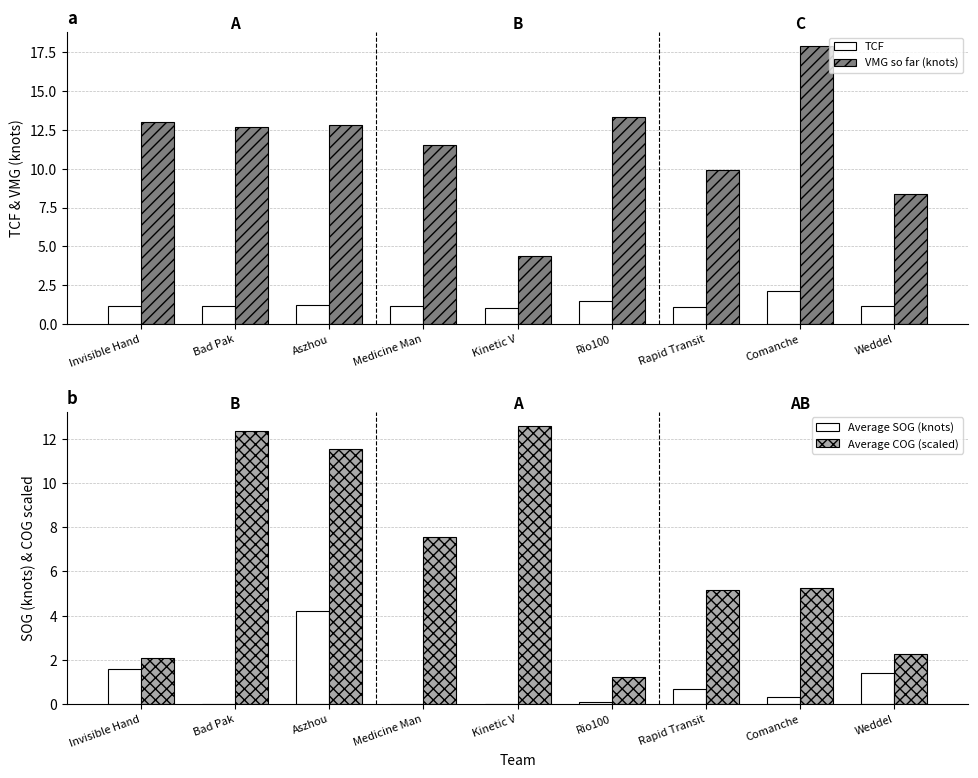

What are all the series names shown in the legend?

TCF, VMG so far (knots), Average SOG (knots), Average COG (scaled)